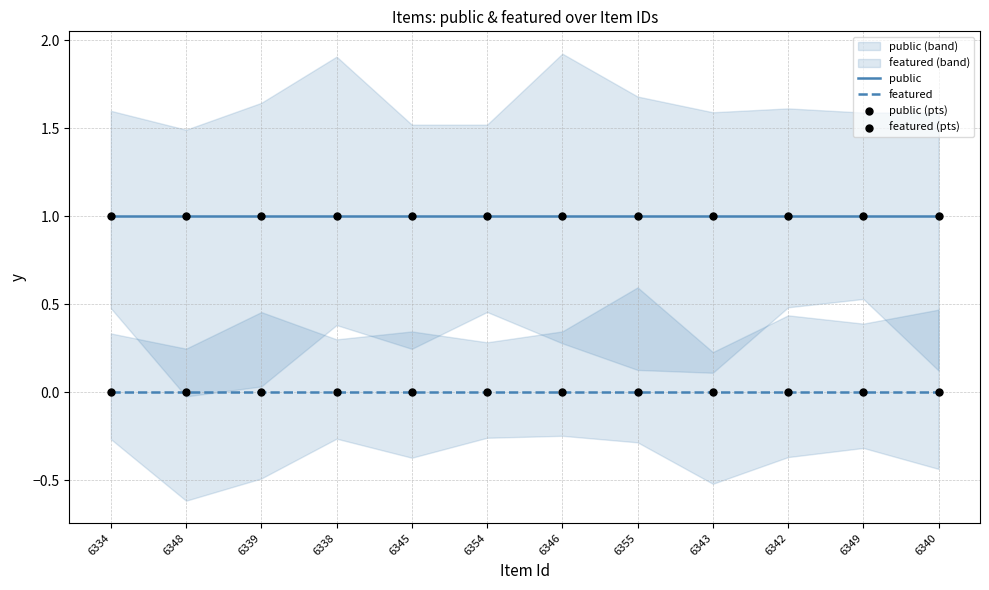

Which series reaches the minimum Y coordinate?

featured